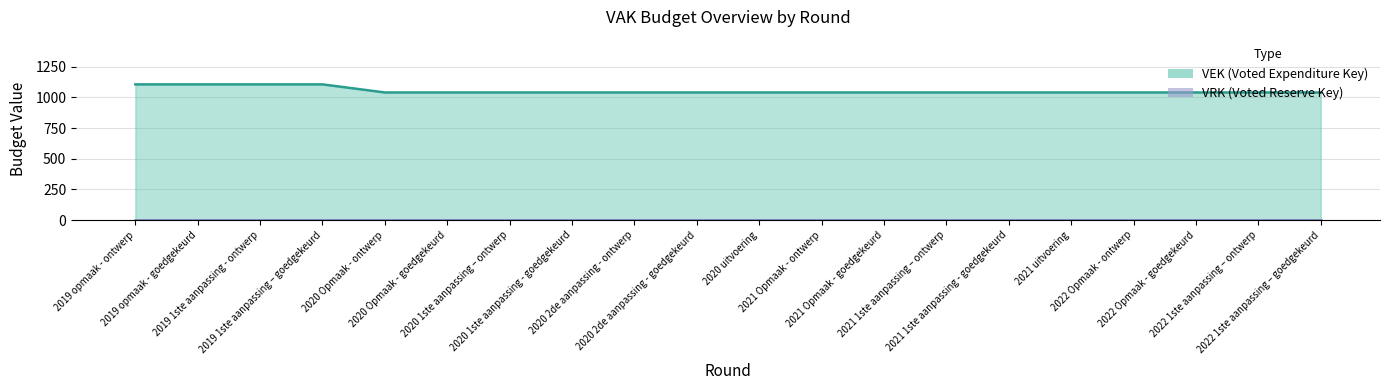

True or false: the data has more than 2 interior local peaks.

False